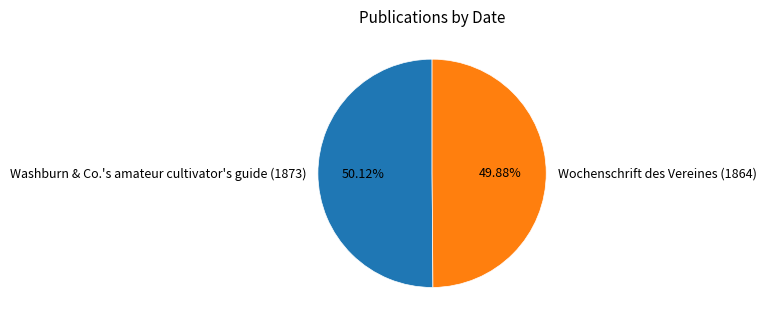

Count the number of slices in the pie.

2